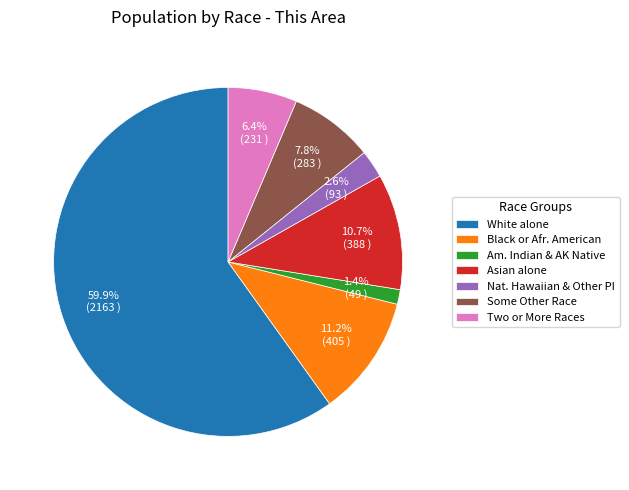

What is the ratio of the value at White alone to the value at Two or More Races?

9.4